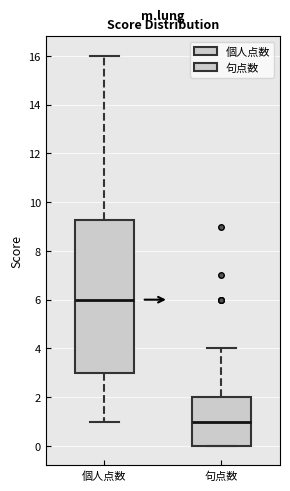

Which box's median line is the highest?

個人点数